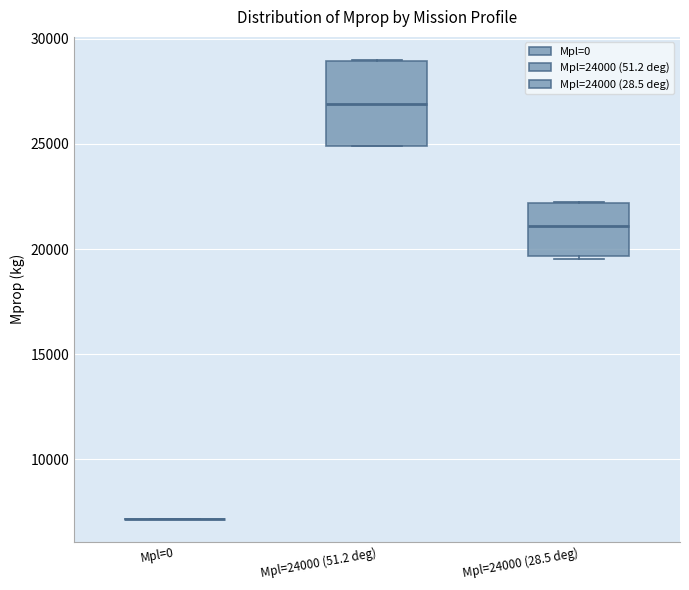

Where is the upper edge of the box for Mpl=24000 (28.5 deg) on the y-axis? The values are not printed on the chart, so give them approximately, as read against the axis.

22000